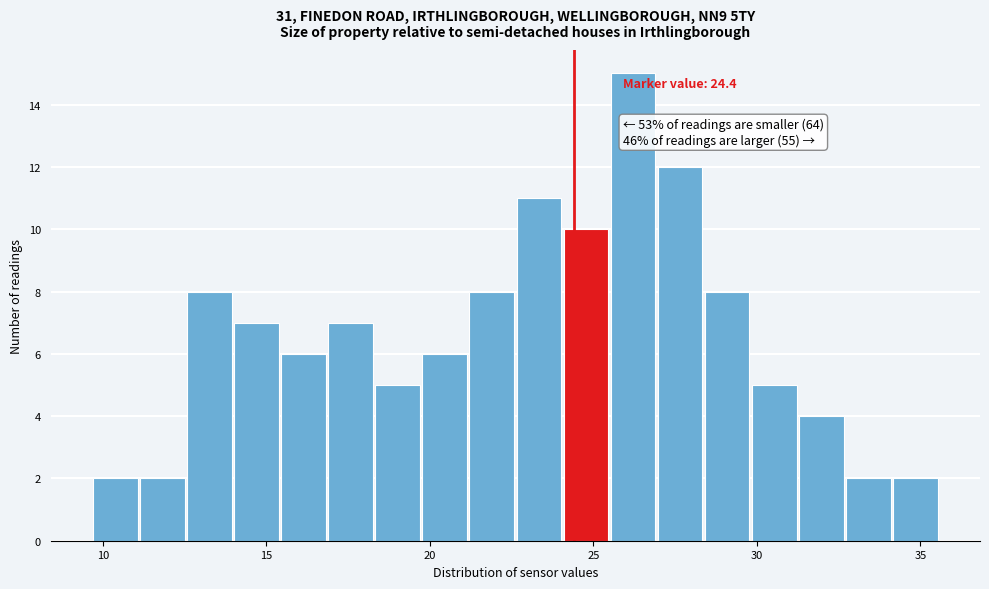

Around what value on the x-axis is the tallest bar? Give the approximate position of its centre, as read against the axis.

26.0